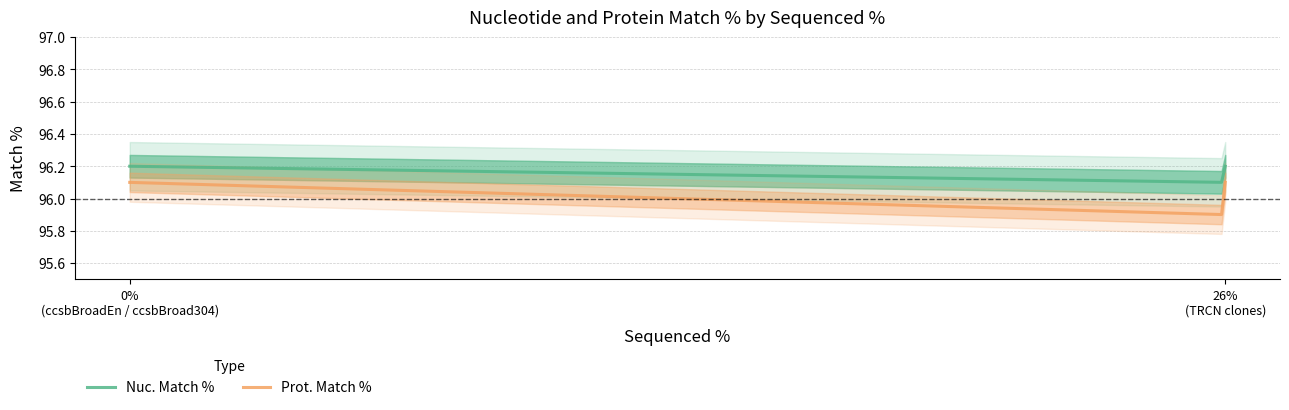

What is the sum of the Prot. Match % values at ccsbBroadEn_14811 and TRCN0000479770?

192.0